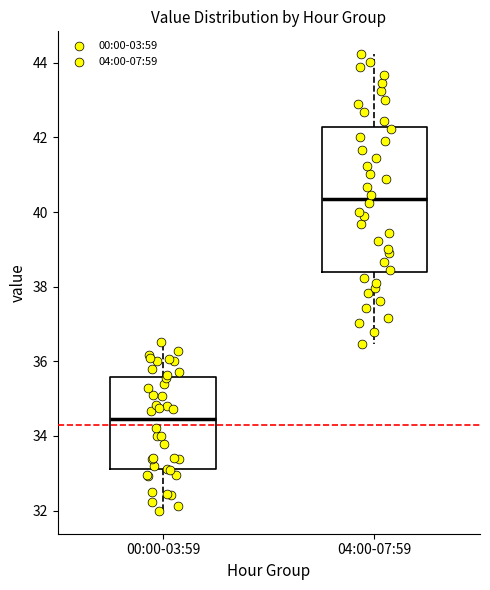

Reading left to right, transcribe this box plot: for each box, give where its median line is, the range the box spans, and where its two whiskers end, as read against the y-axis. The values are not printed on the chart, so give them approximately, as read against the axis.

00:00-03:59: median 34.4, box 33.2 to 35.6, whiskers 32.0 to 36.6
04:00-07:59: median 40.4, box 38.4 to 42.2, whiskers 36.4 to 44.2